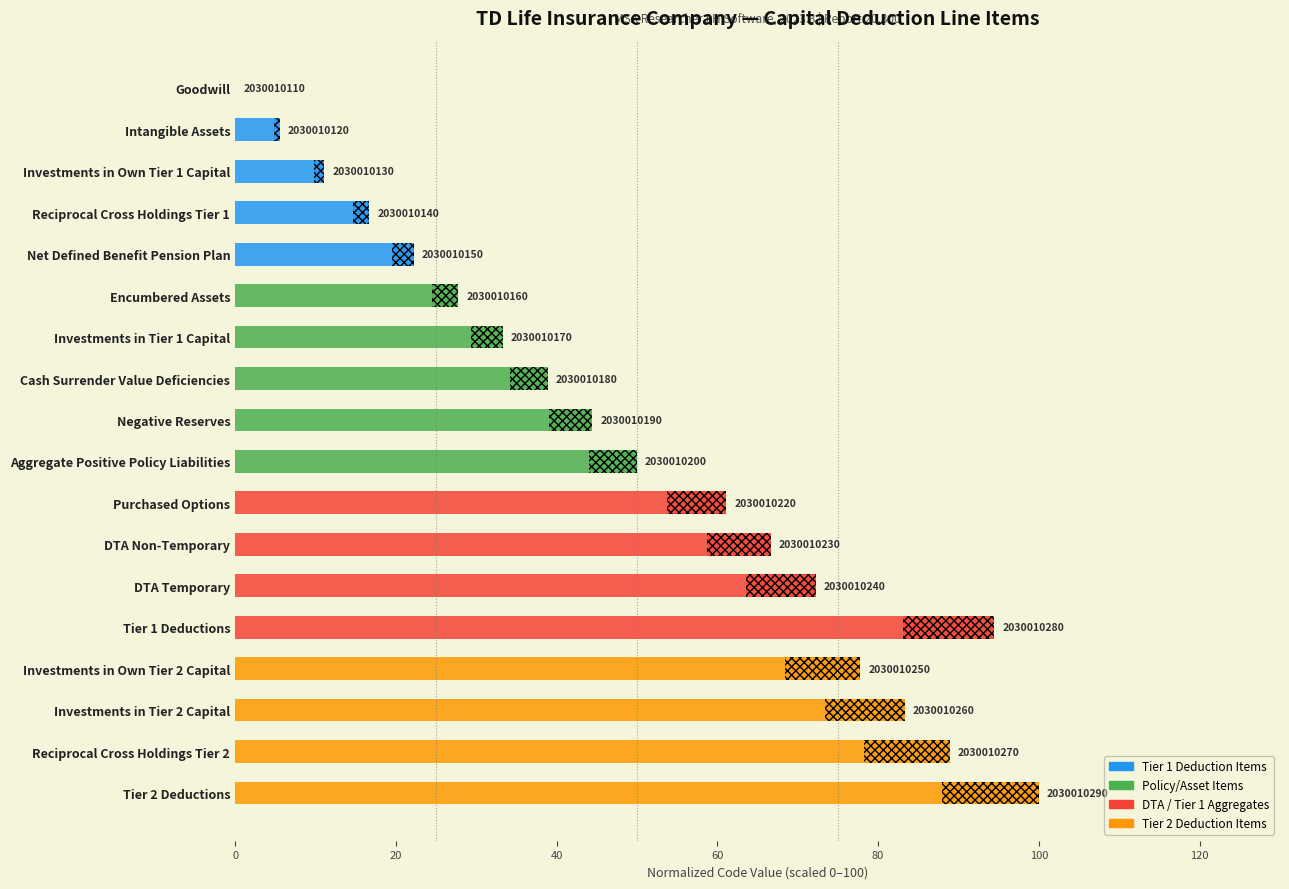

What is the label of the 11th bar from the left?

Purchased Options